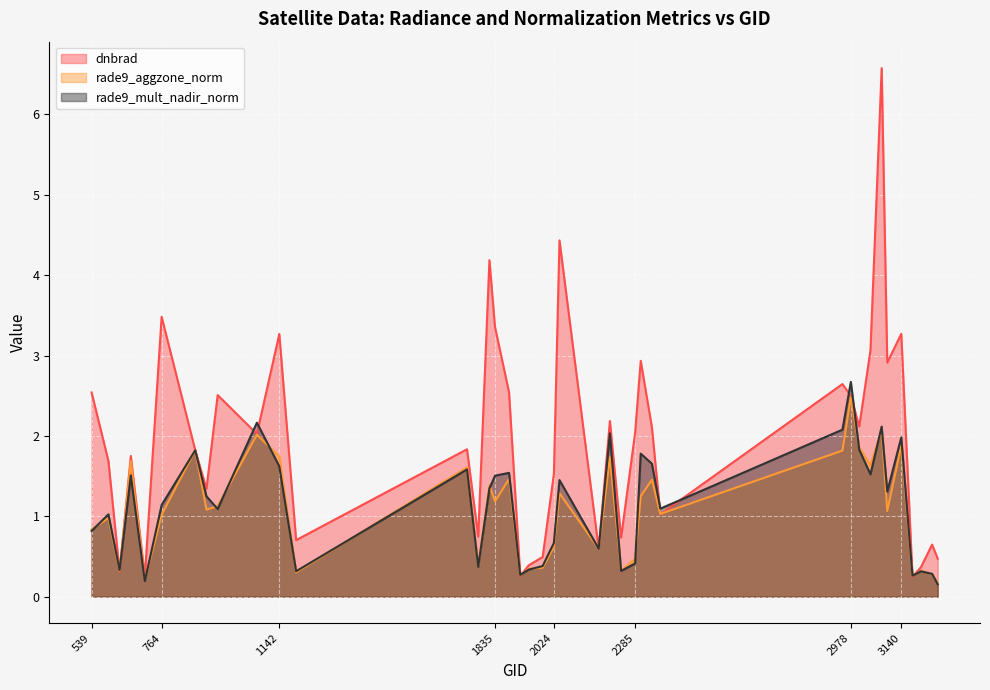

What is the minimum value for rade9_mult_nadir_norm?

0.2